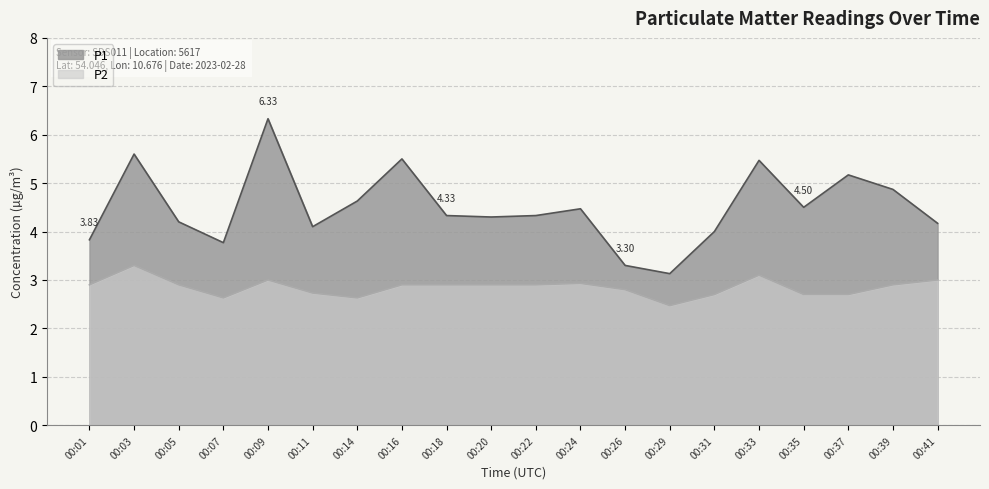

What is the total value across all series at 00:18?

7.2